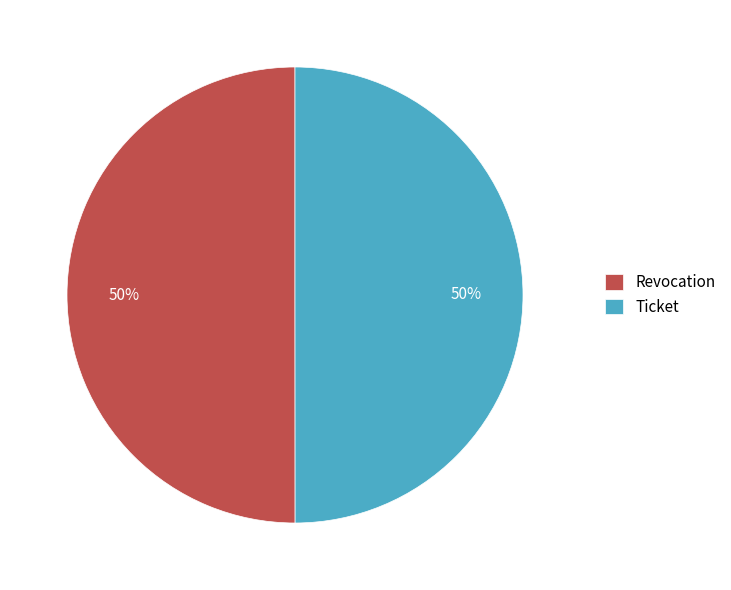

Do Revocation and Ticket together represent more than half of the pie?

Yes